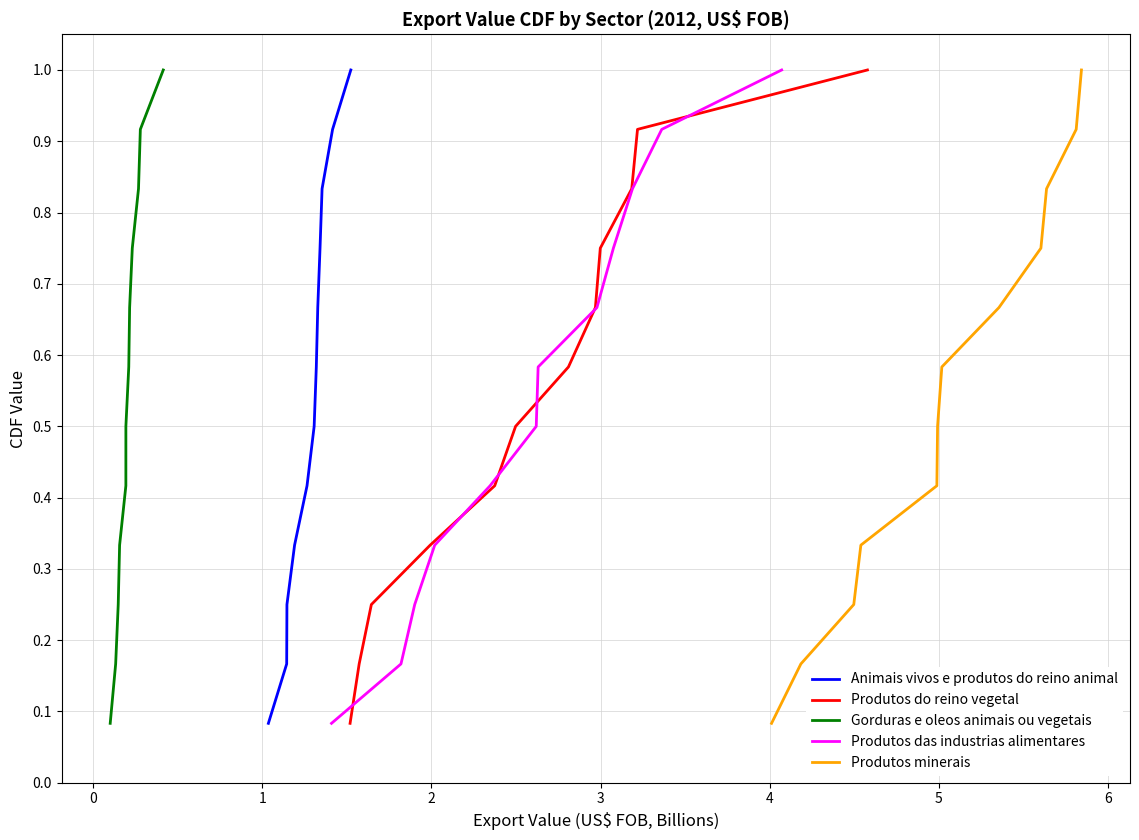

What is the maximum value for Gorduras e oleos animais ou vegetais?

1.0